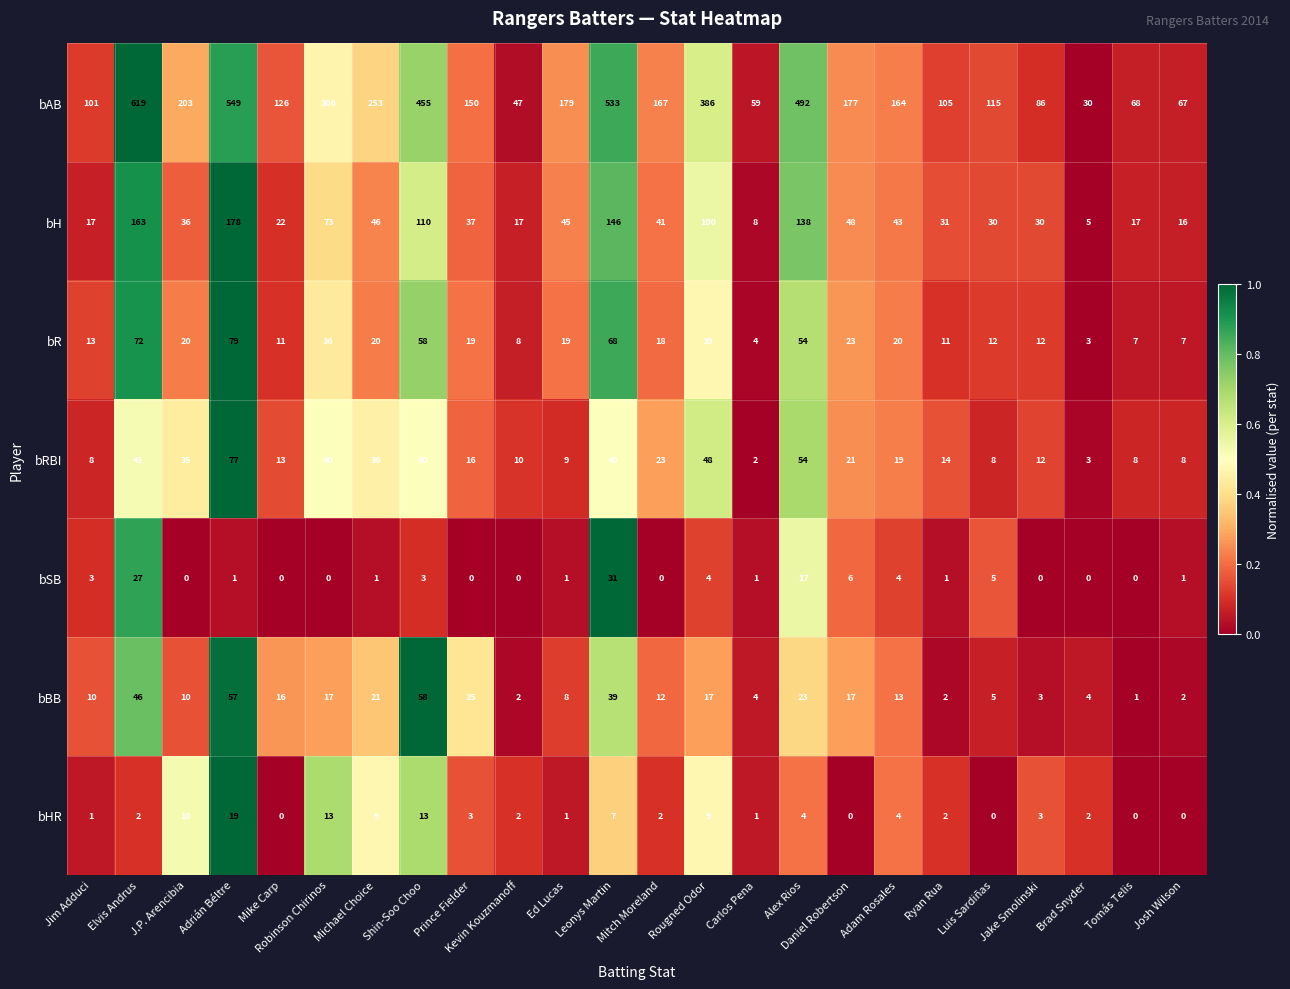

What is the greatest value displayed?

619